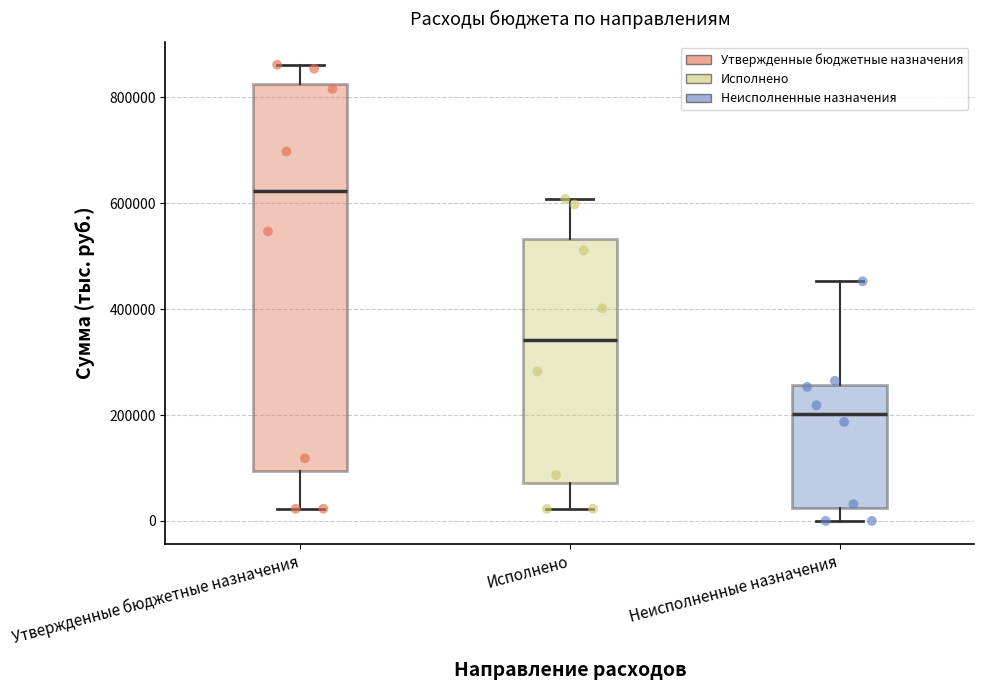

Which box's median line is the lowest?

Неисполненные назначения